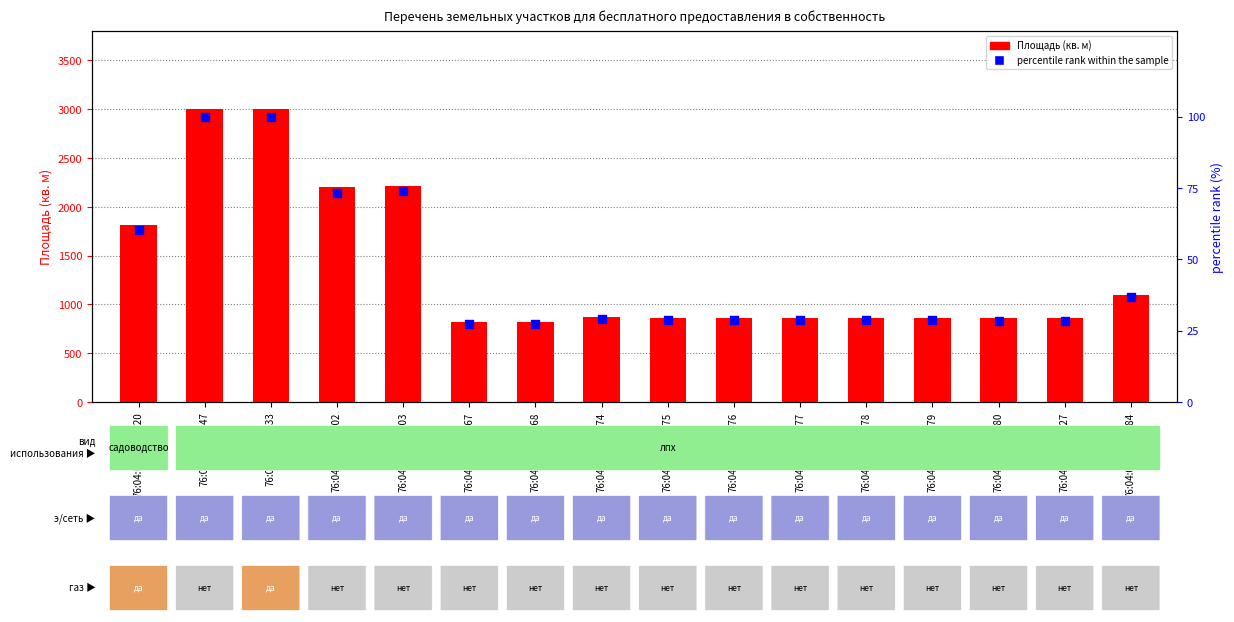

At how many categories does at least one series exceed 2935?

2